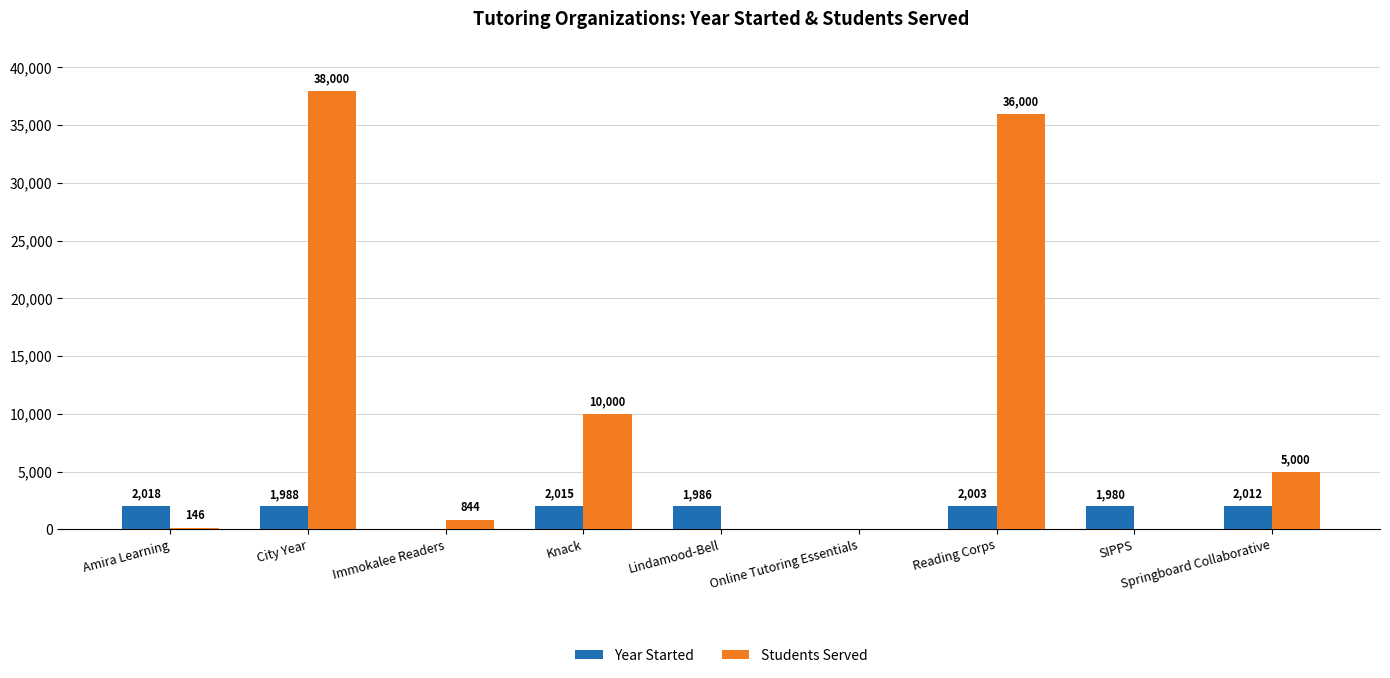

Where does the Year Started series first go above 1988?

Amira Learning